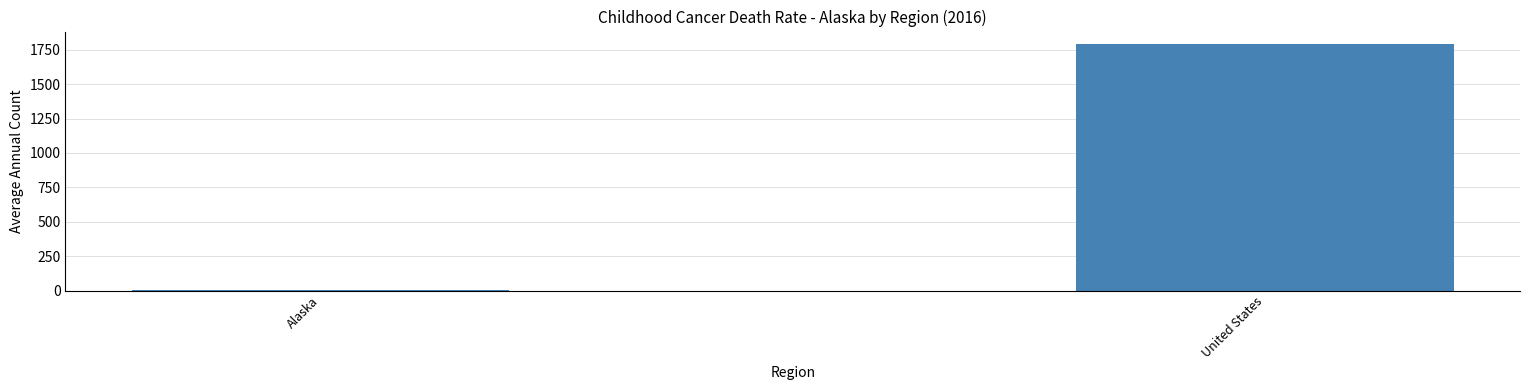

What is the sum of all values?

1798